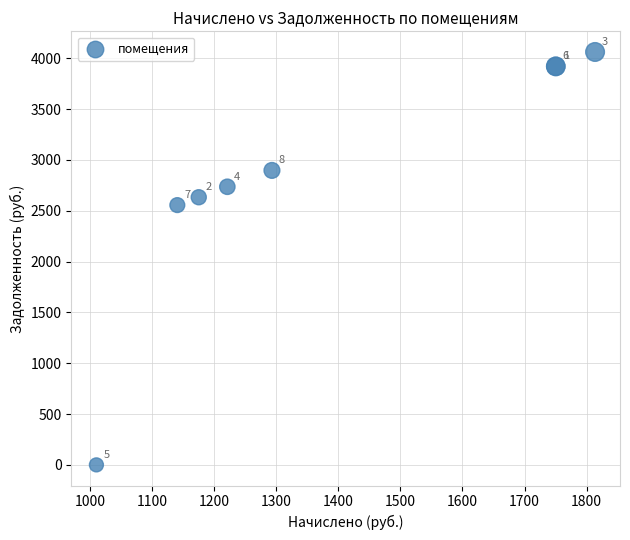

What Y value in the scatter plot is closest to 2030?

2555.5